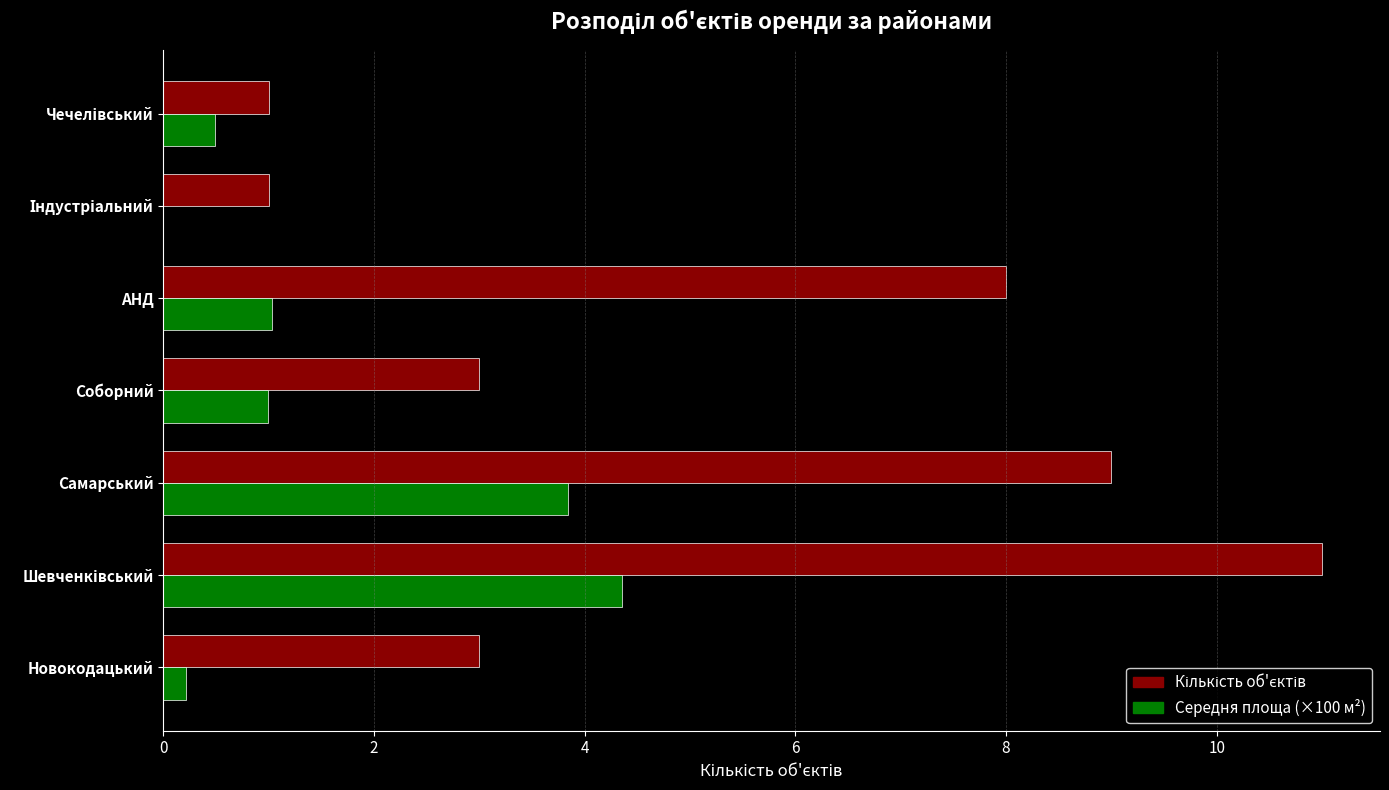

What is the total value across all series at Соборний?

4.0